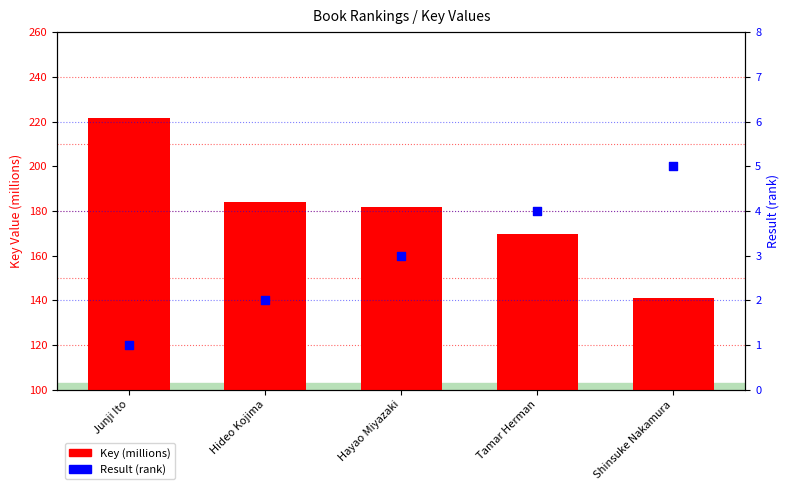

Which series contains the highest Y value?

Key (millions)